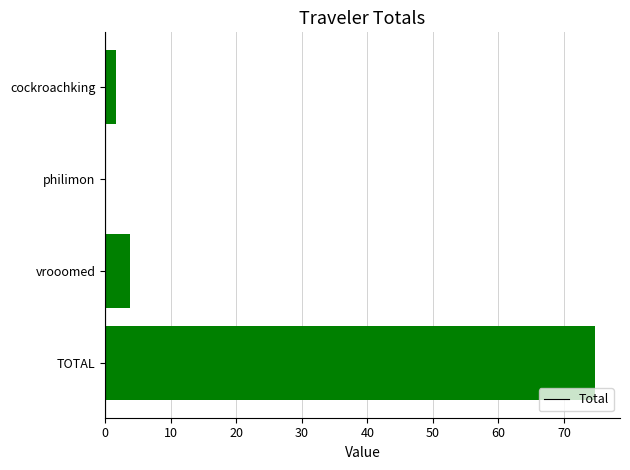

What is the sum of all values?

80.3